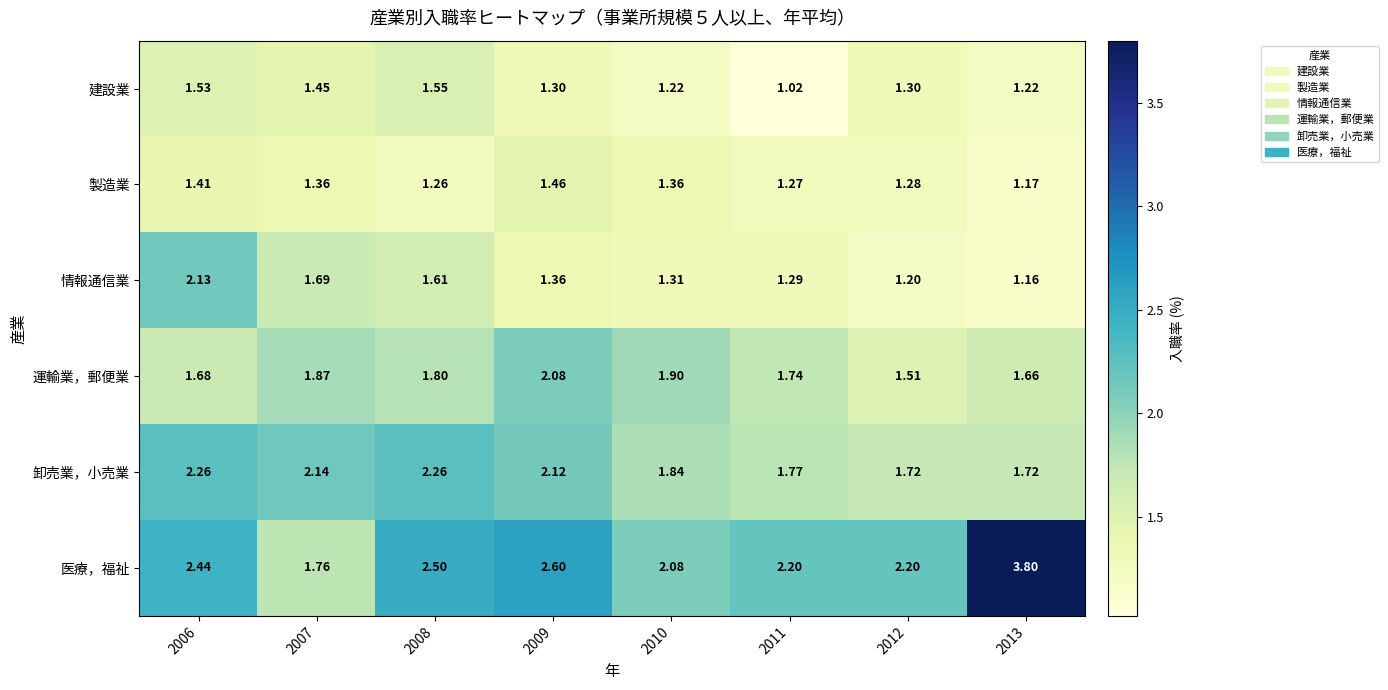

Which series has the largest total across all categories?

医療，福祉